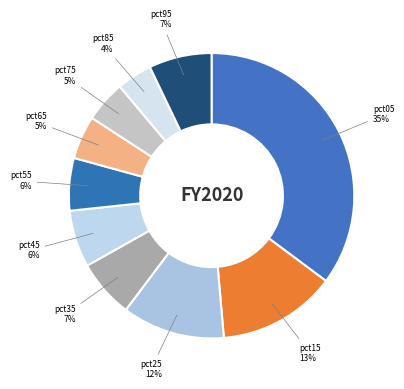

Is the sum of pct45 and pct85 greater than half?

No